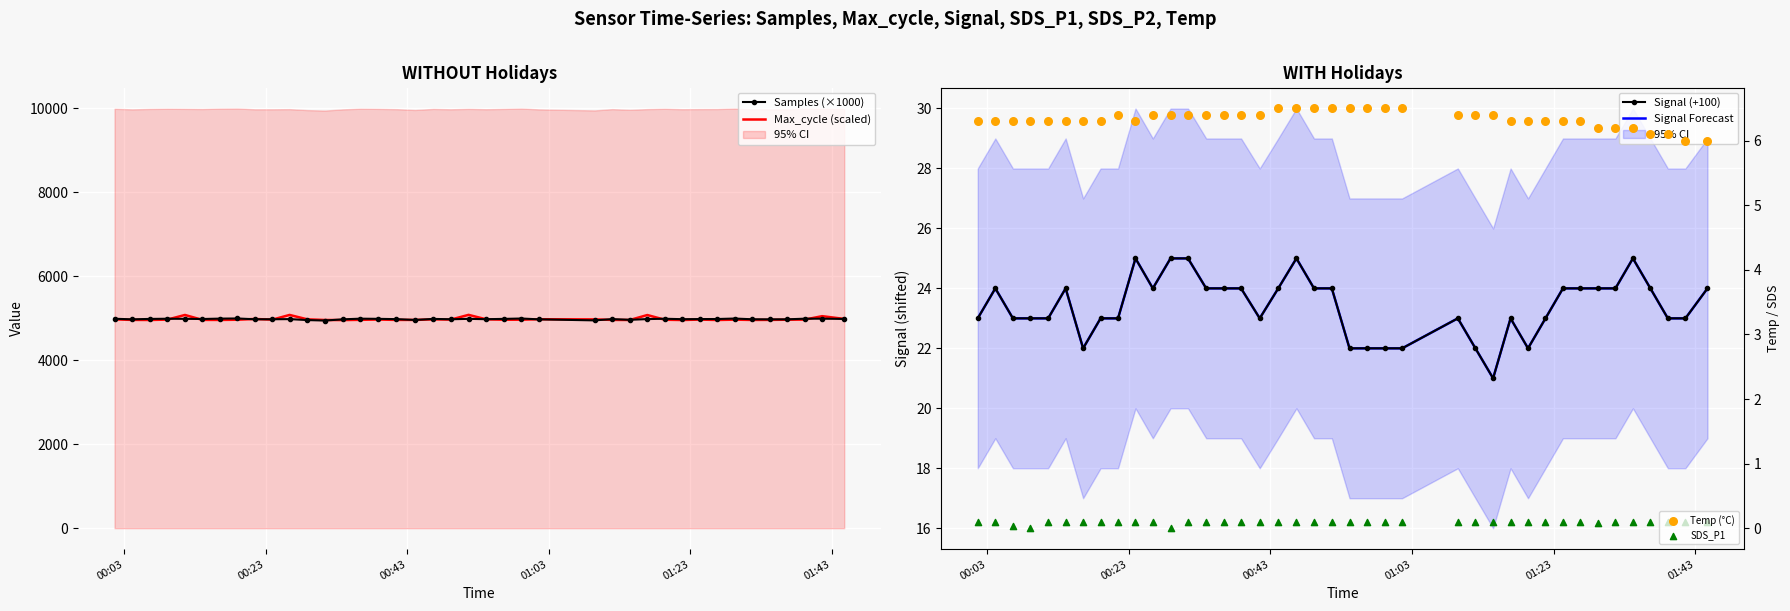

Is the value of Samples (×1000) at 18 greater than the value of SDS_P1 at 20?

Yes